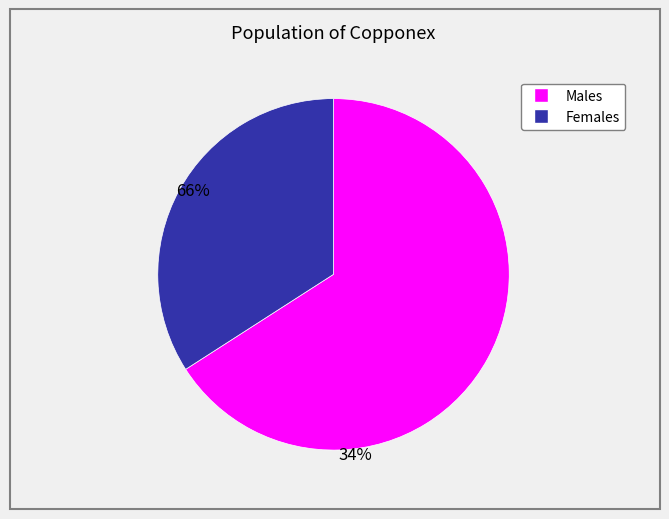

Does any single category account for the majority?

Yes